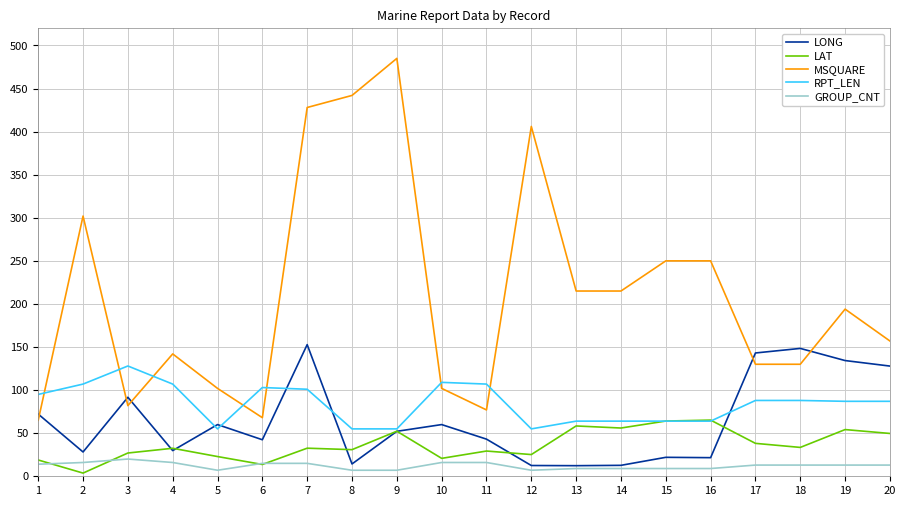

Which series has the widest spread of values?

MSQUARE